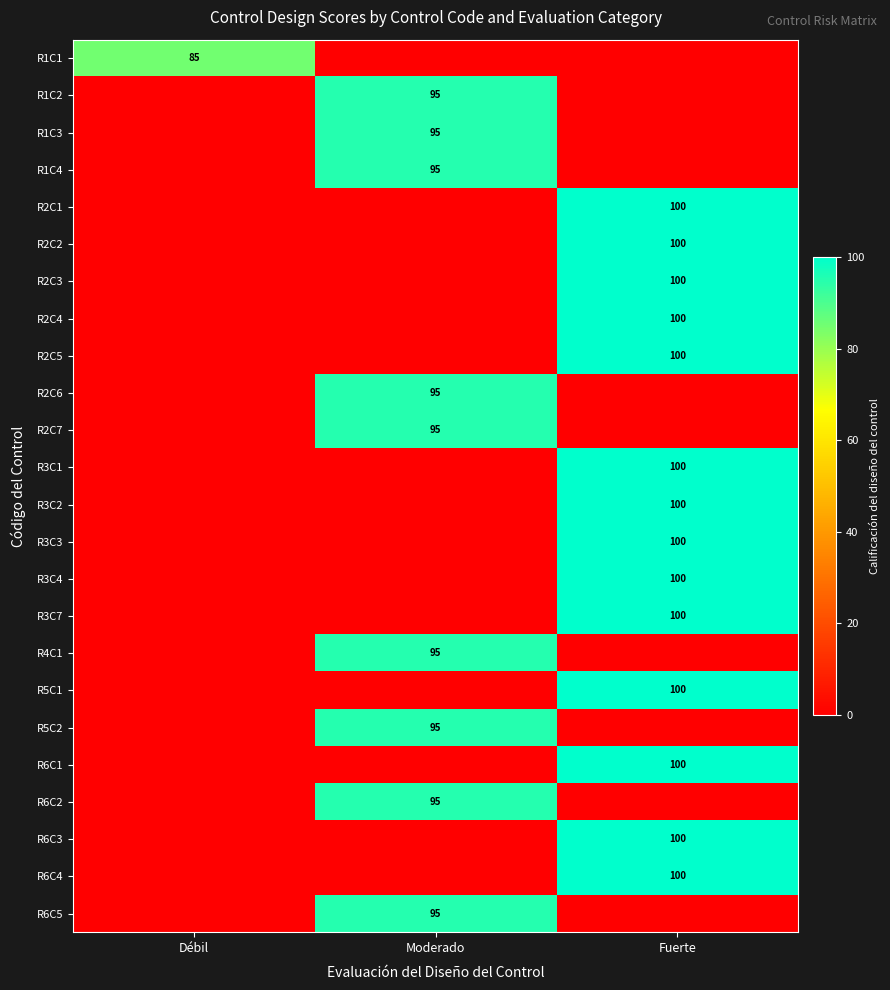

True or false: R2C3 has a value of 100 at Fuerte.

True